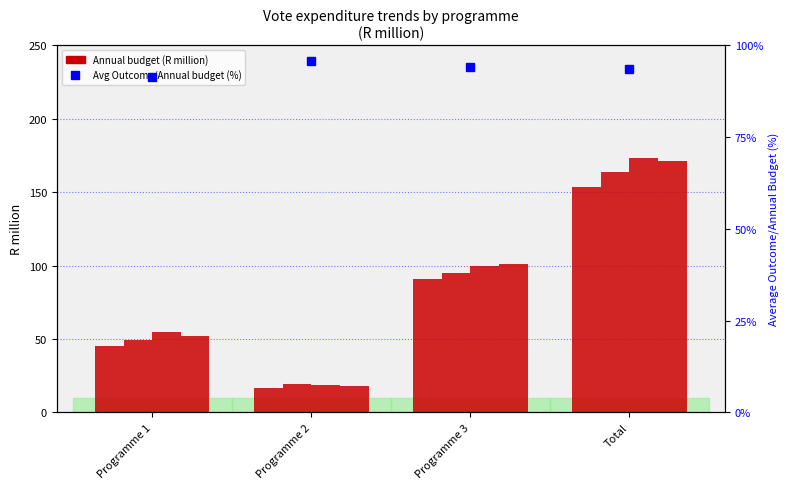

List the series in order of their overall mean, highest first.

2018/19 Annual budget, Avg Outcome/Annual budget (%)